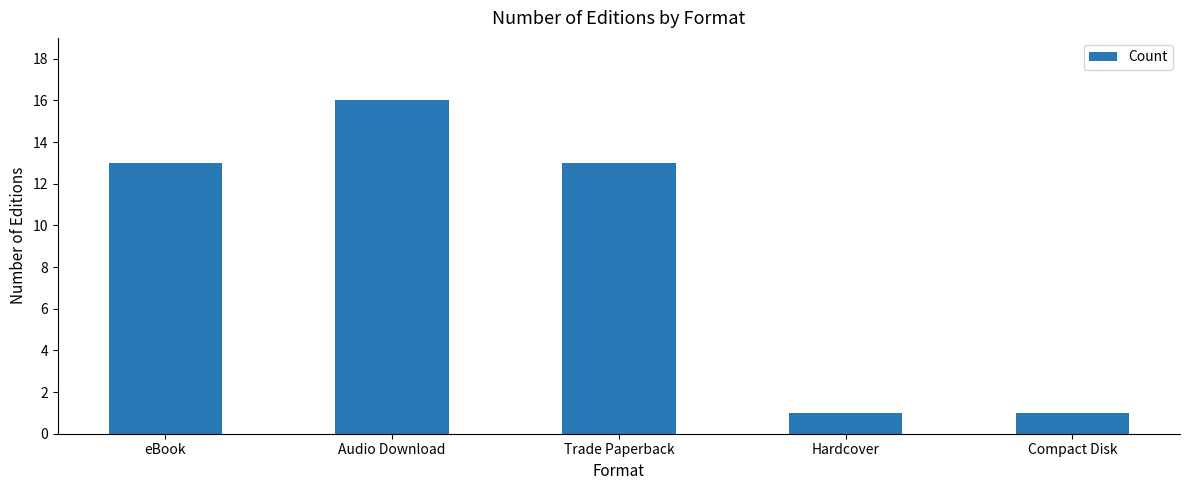

Reading left to right, what are all the values shown in this chart?

13	16	13	1	1